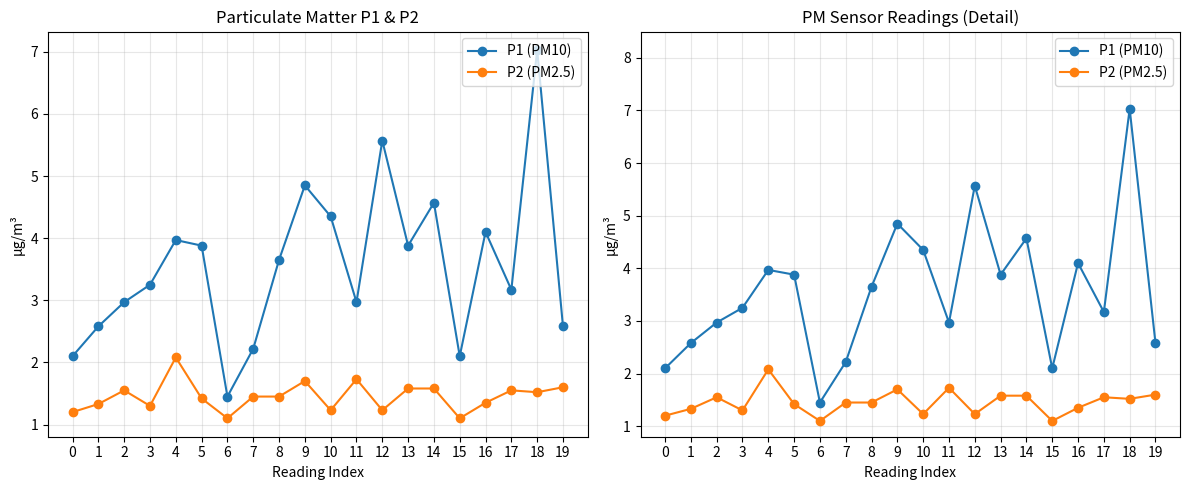

In P1 (PM10), how many points are lower than both neighbors (excluding endpoints)?

5